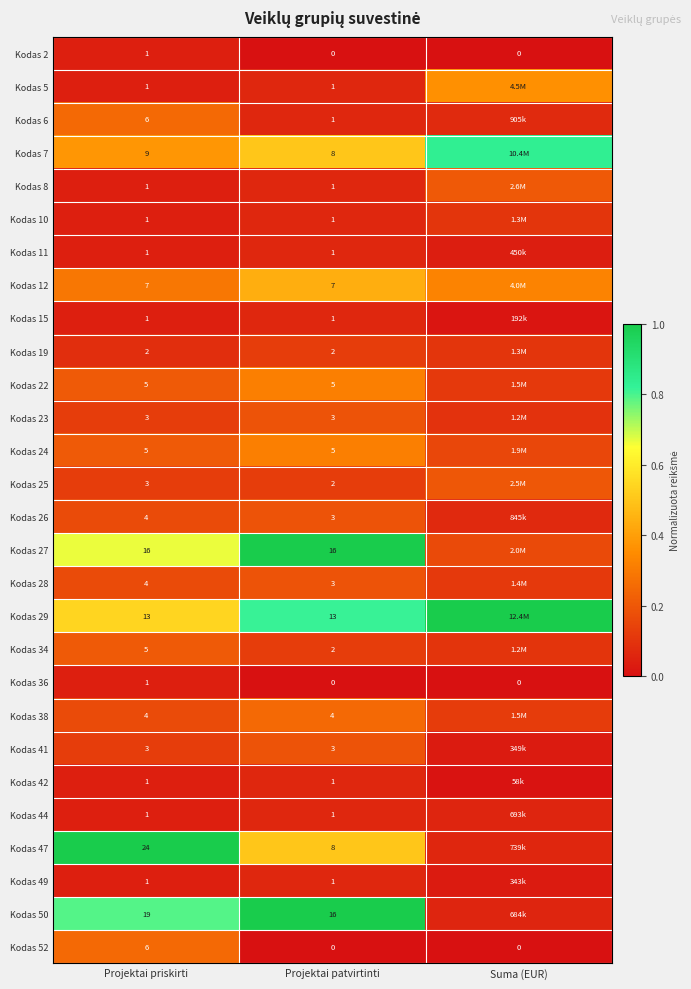

Is the value of Kodas 23 at Projektai priskirti greater than the value of Kodas 29 at Projektai patvirtinti?

No